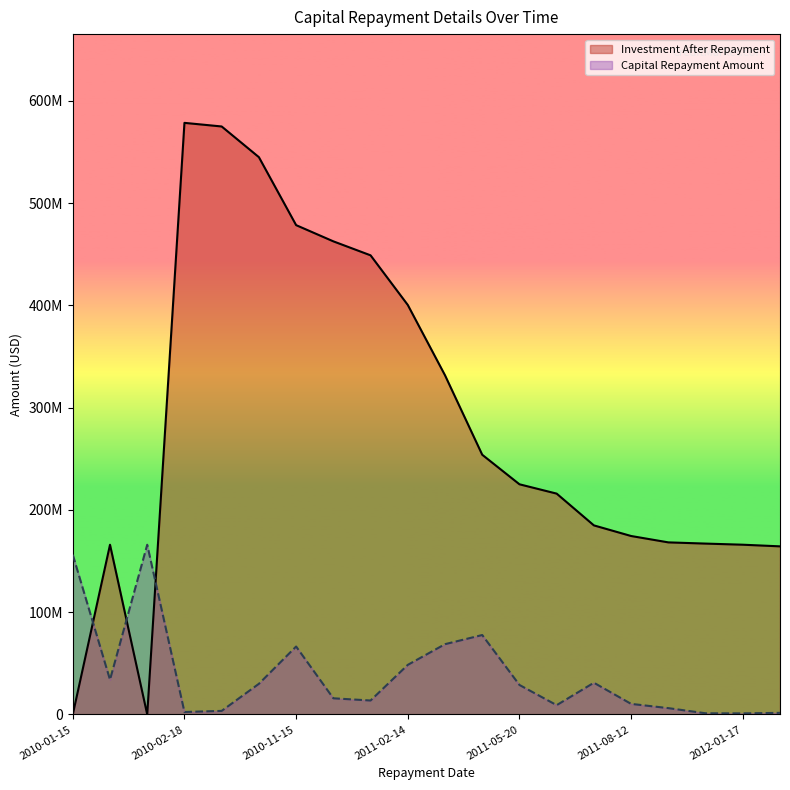

The Capital Repayment Amount series shows 33346854.1 at 2010-01-15. True or false?

False